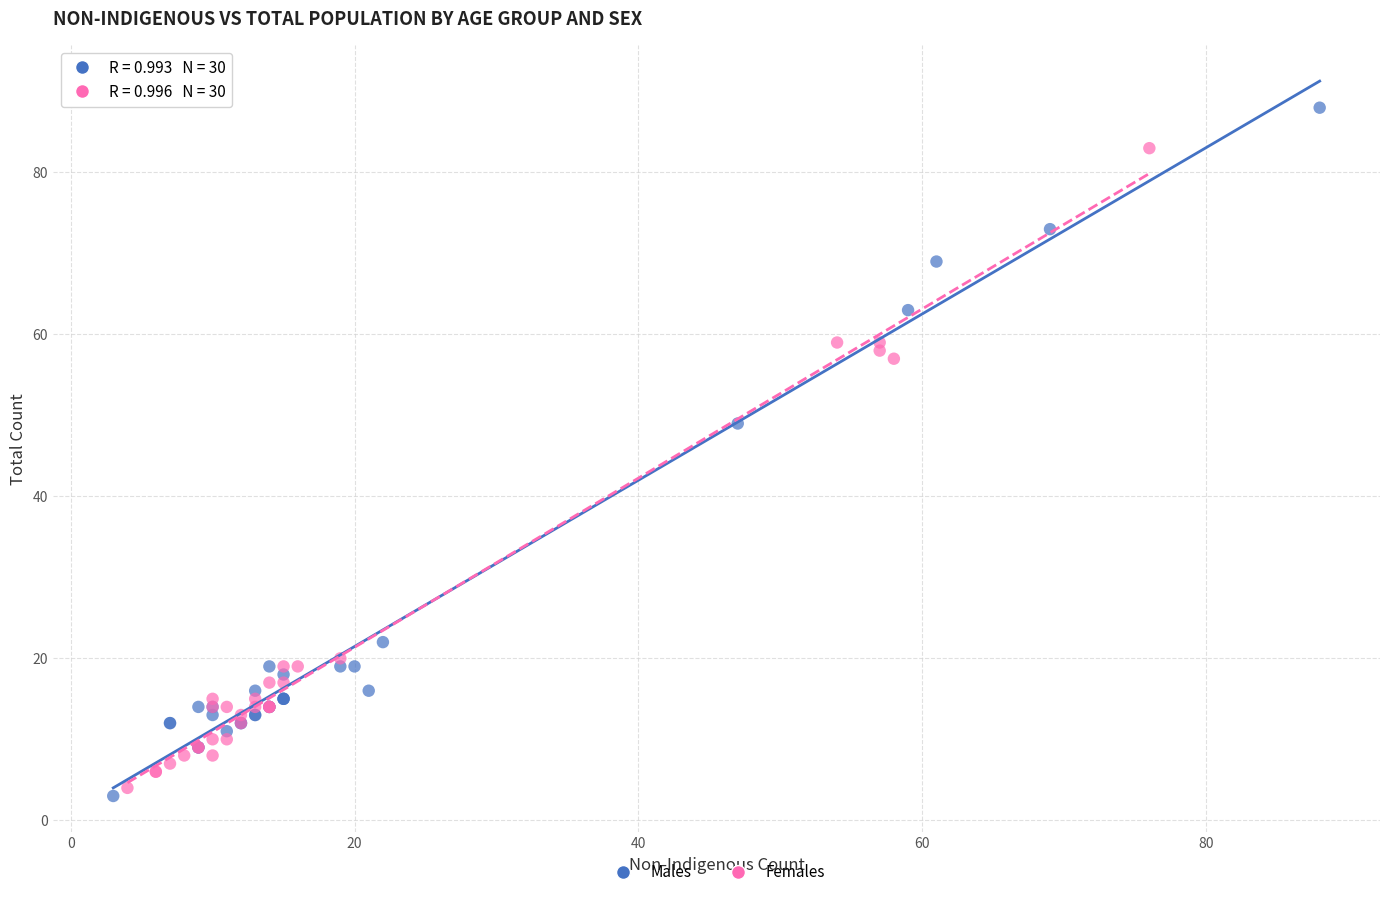

Which series reaches the maximum Y coordinate?

Males